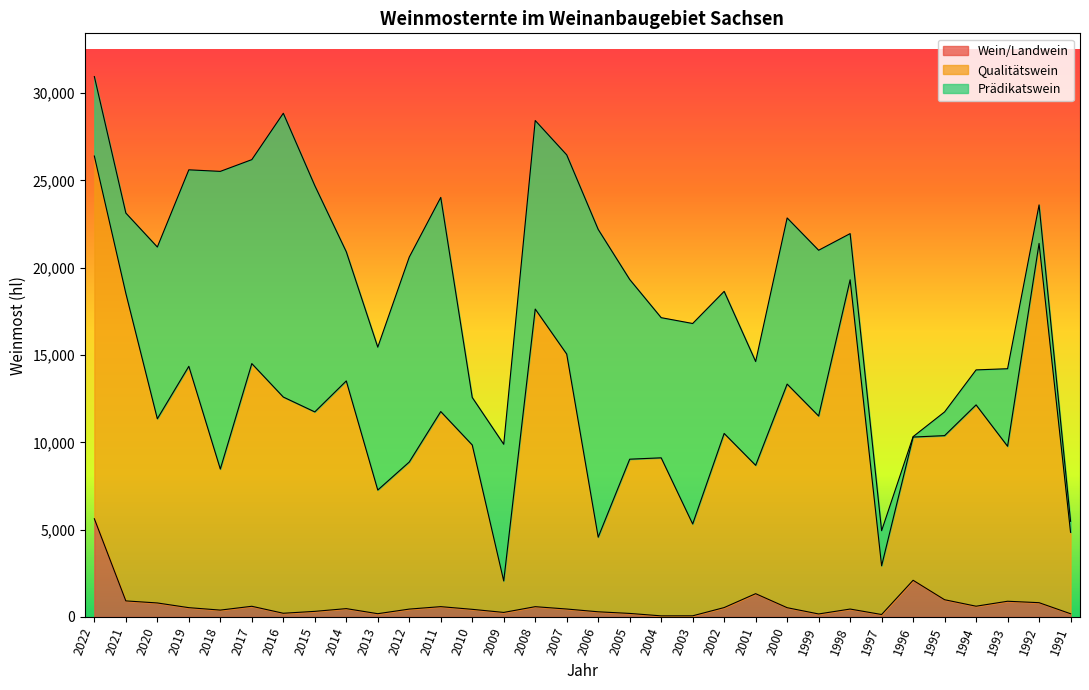

What is the maximum value for Wein/Landwein?

5625